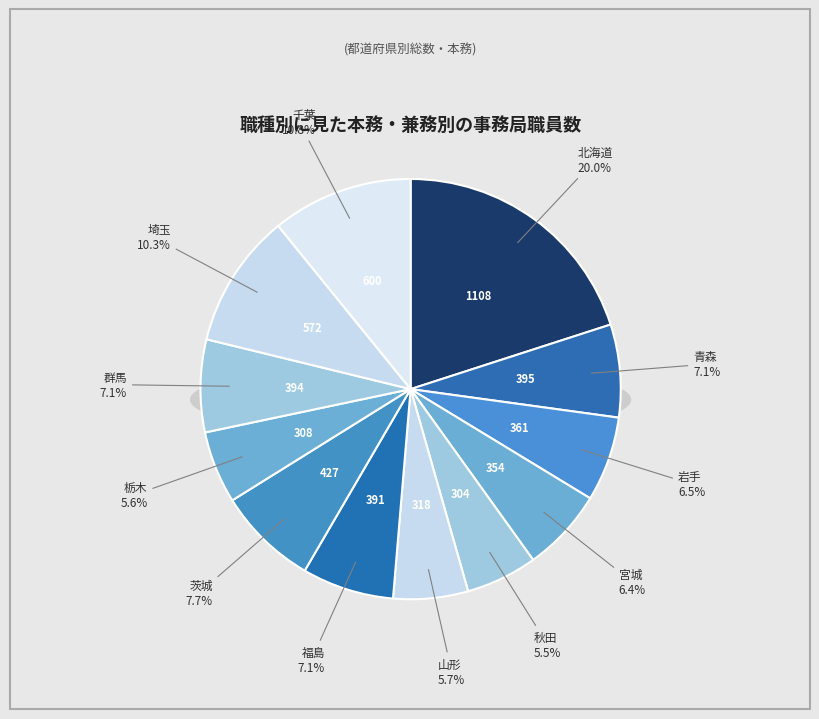

What is the change in value from 茨城 to 千葉?

+173